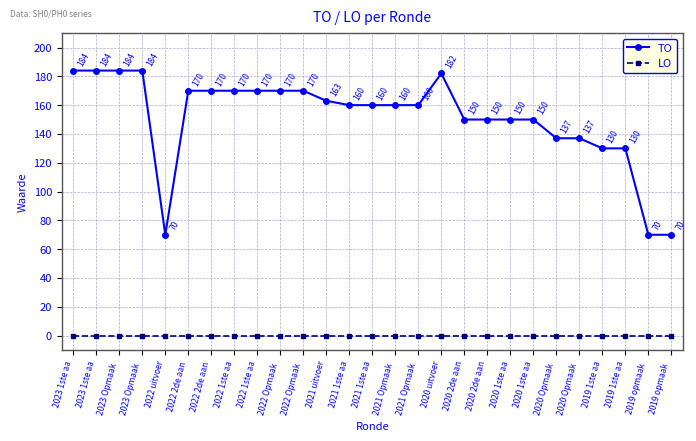

The value of LO at 2023 1ste aa is 0. True or false?

True